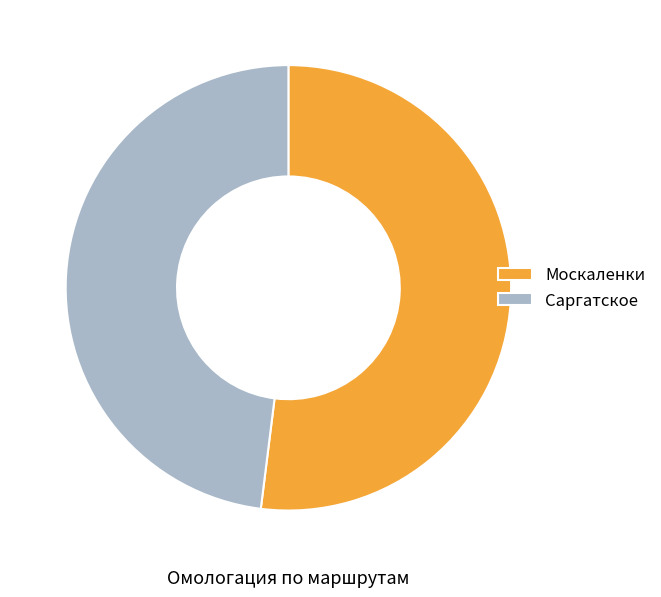

What is the largest slice in the pie chart?

Москаленки